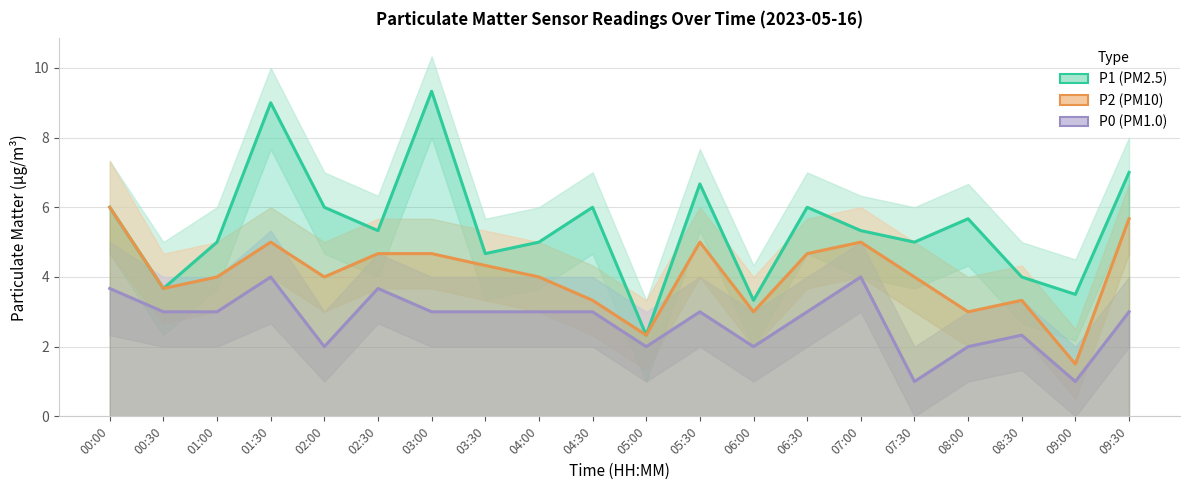

What is the difference between the maximum and minimum values in the P1 series?

7.0